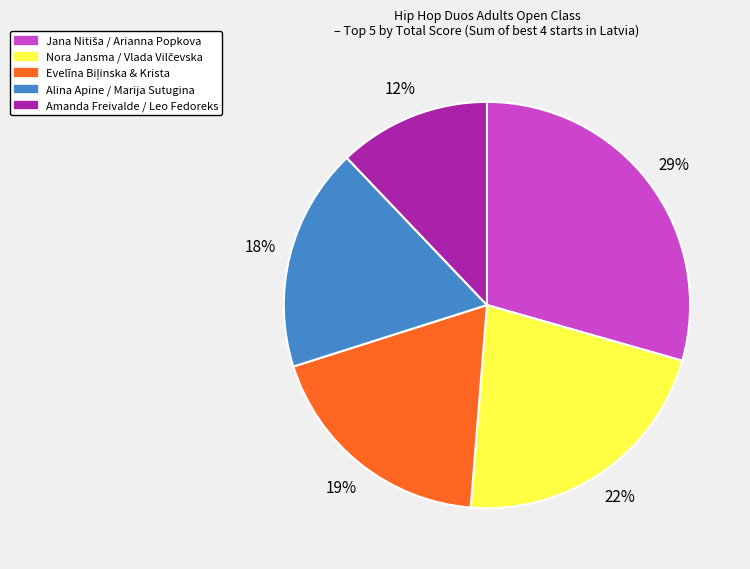

To the nearest percent, what is the difference between the largest and smallest slice percentages?

17%